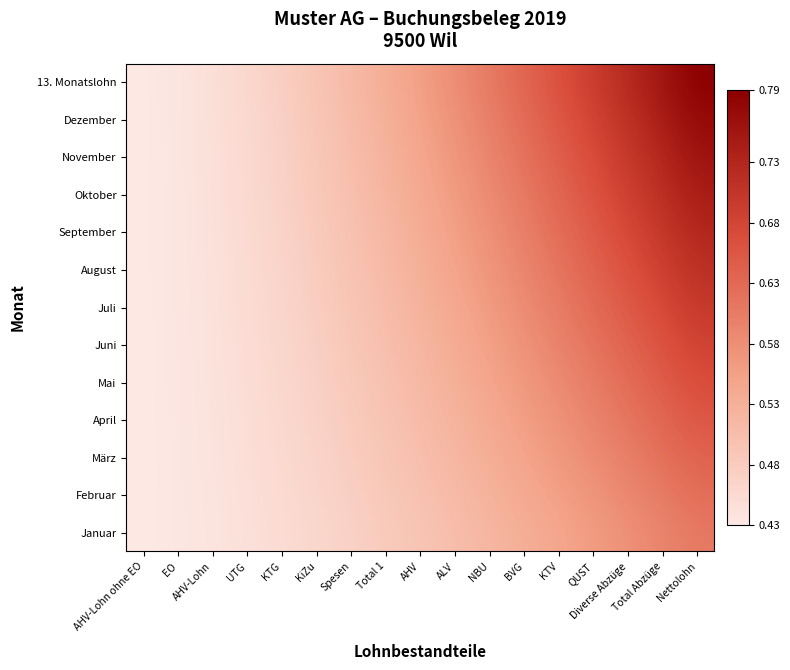

List the series in order of their peak value, highest first.

13. Monatslohn, Dezember, November, Oktober, September, August, Juli, Juni, Mai, April, März, Februar, Januar